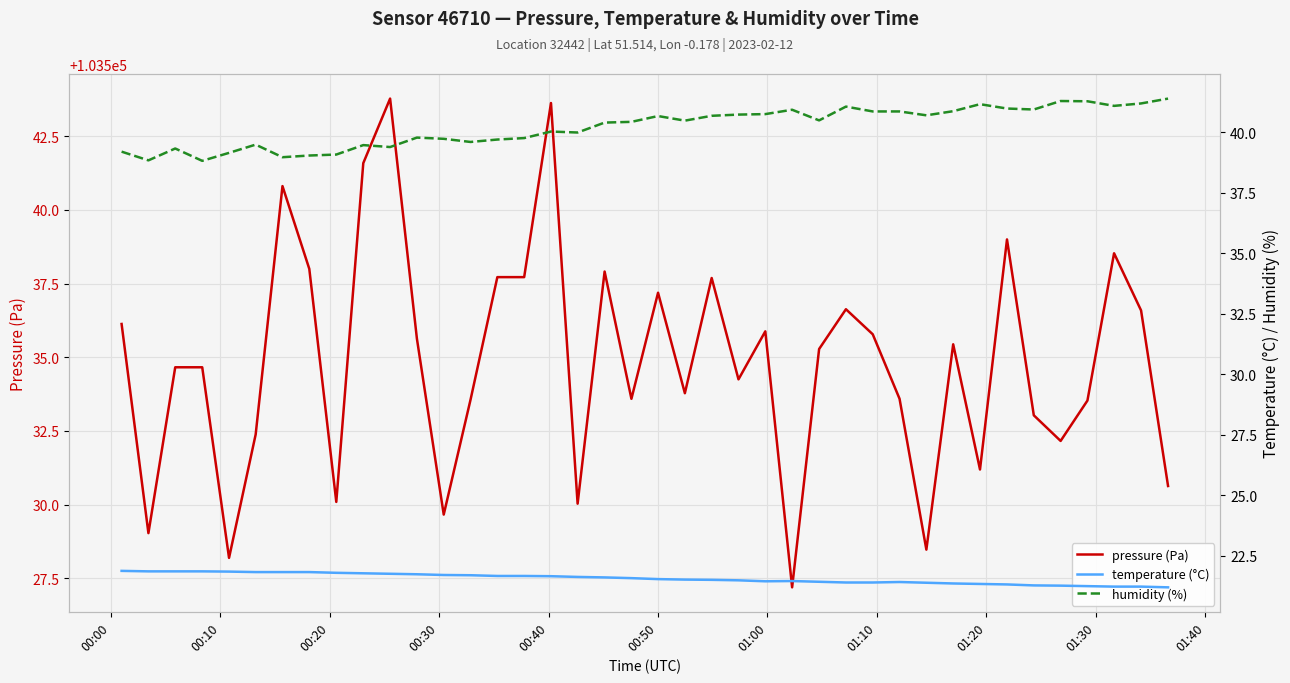

Which series has the widest spread of values?

pressure (Pa)